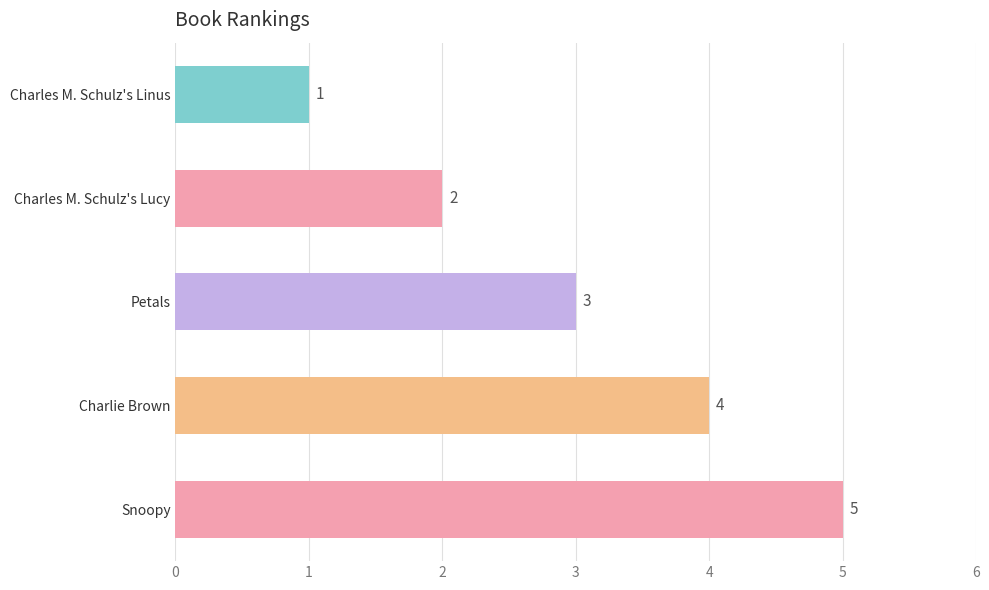

What is the change in value from Charles M. Schulz's Lucy to Snoopy?

+3